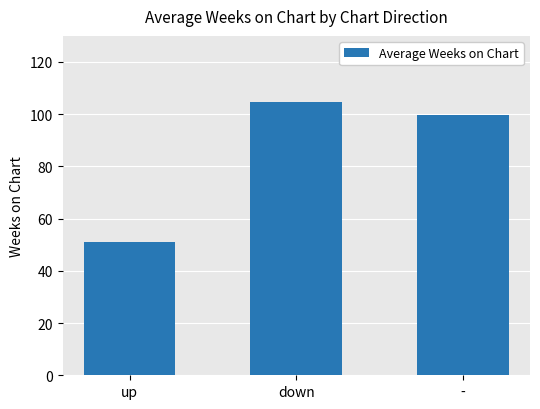

Read the value at down.

104.5